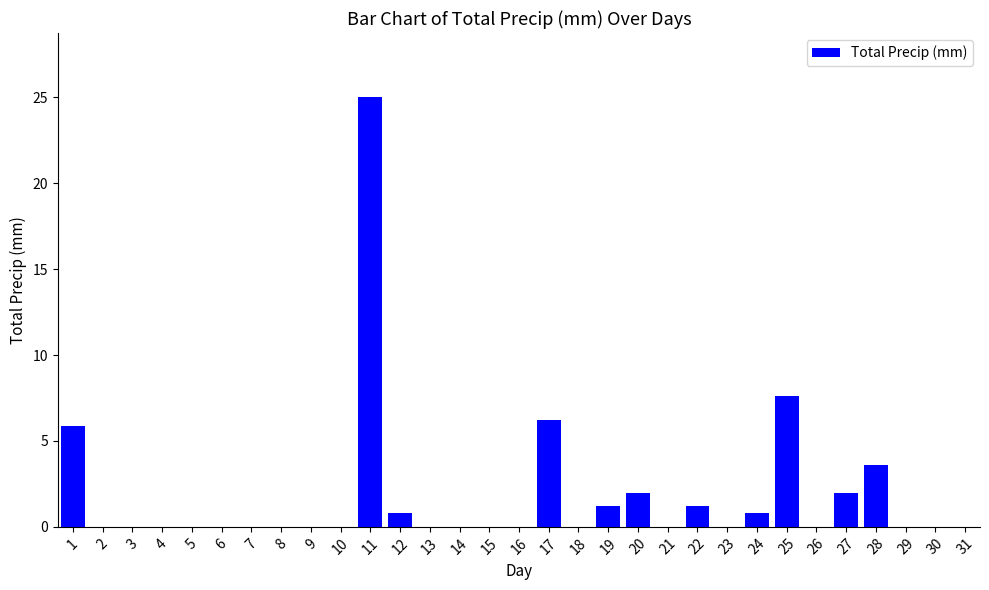

What is the change in value from 4 to 24?

+0.8